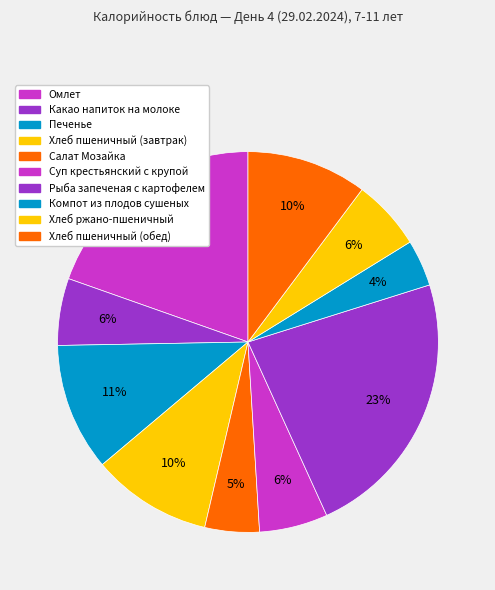

Approximately how many times larger is the value at Суп крестьянский с крупой compared to Какао напиток на молоке?

1.0